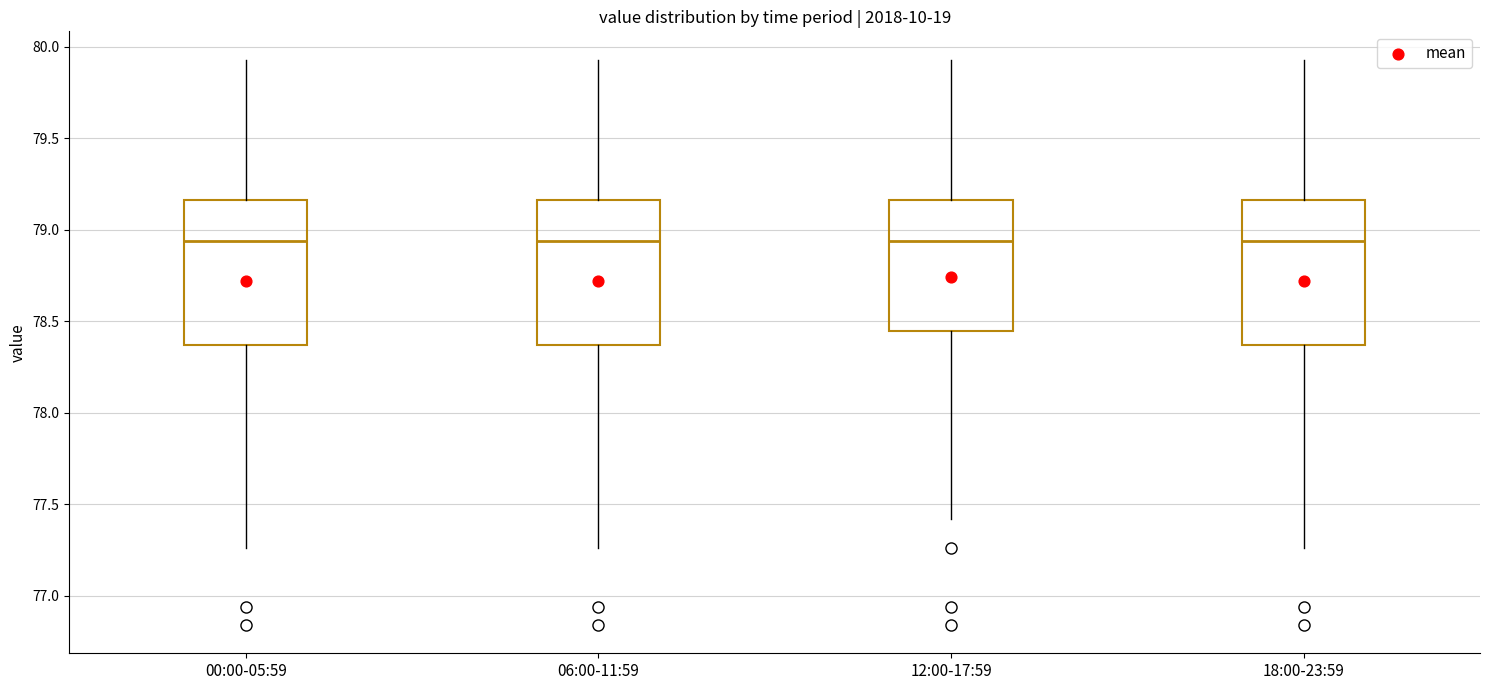

Reading left to right, read every box against the y-axis: the position of its median line, the range the box covers, and the ends of its whiskers. The values are not printed on the chart, so give them approximately, as read against the axis.

00:00-05:59: median 78.95, box 78.35 to 79.15, whiskers 77.25 to 79.95
06:00-11:59: median 78.95, box 78.35 to 79.15, whiskers 77.25 to 79.95
12:00-17:59: median 78.95, box 78.45 to 79.15, whiskers 77.40 to 79.95
18:00-23:59: median 78.95, box 78.35 to 79.15, whiskers 77.25 to 79.95